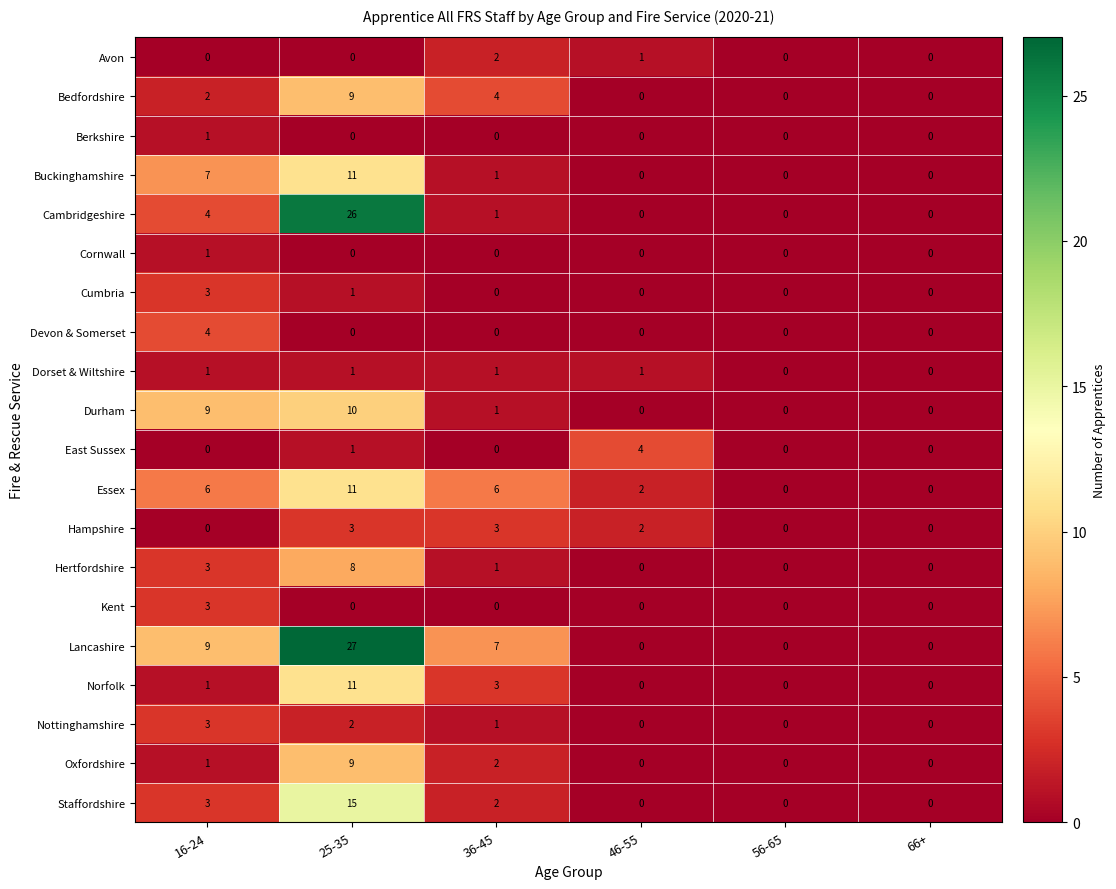

Is the value of Staffordshire at 56-65 greater than the value of Oxfordshire at 36-45?

No